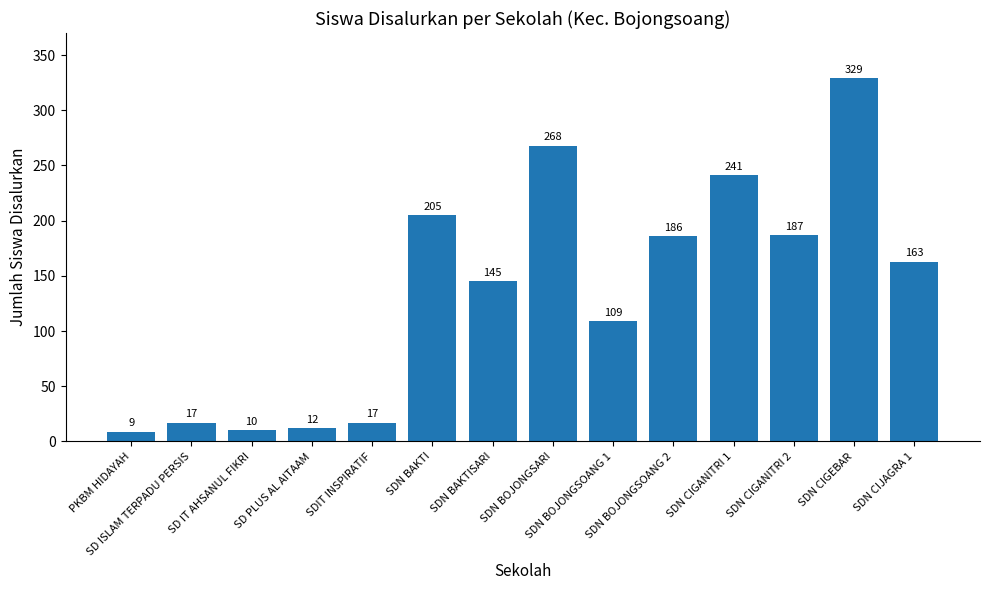

Between SDN CIGANITRI 2 and SDN CIGANITRI 1, which is larger?

SDN CIGANITRI 1